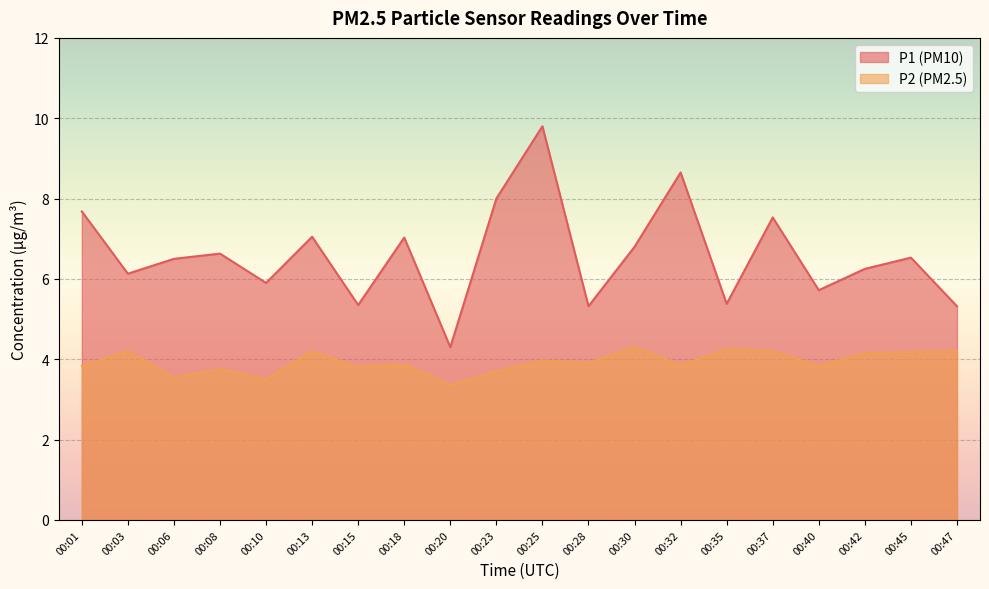

Which series changed the most between 00:28 and 00:47?

P2